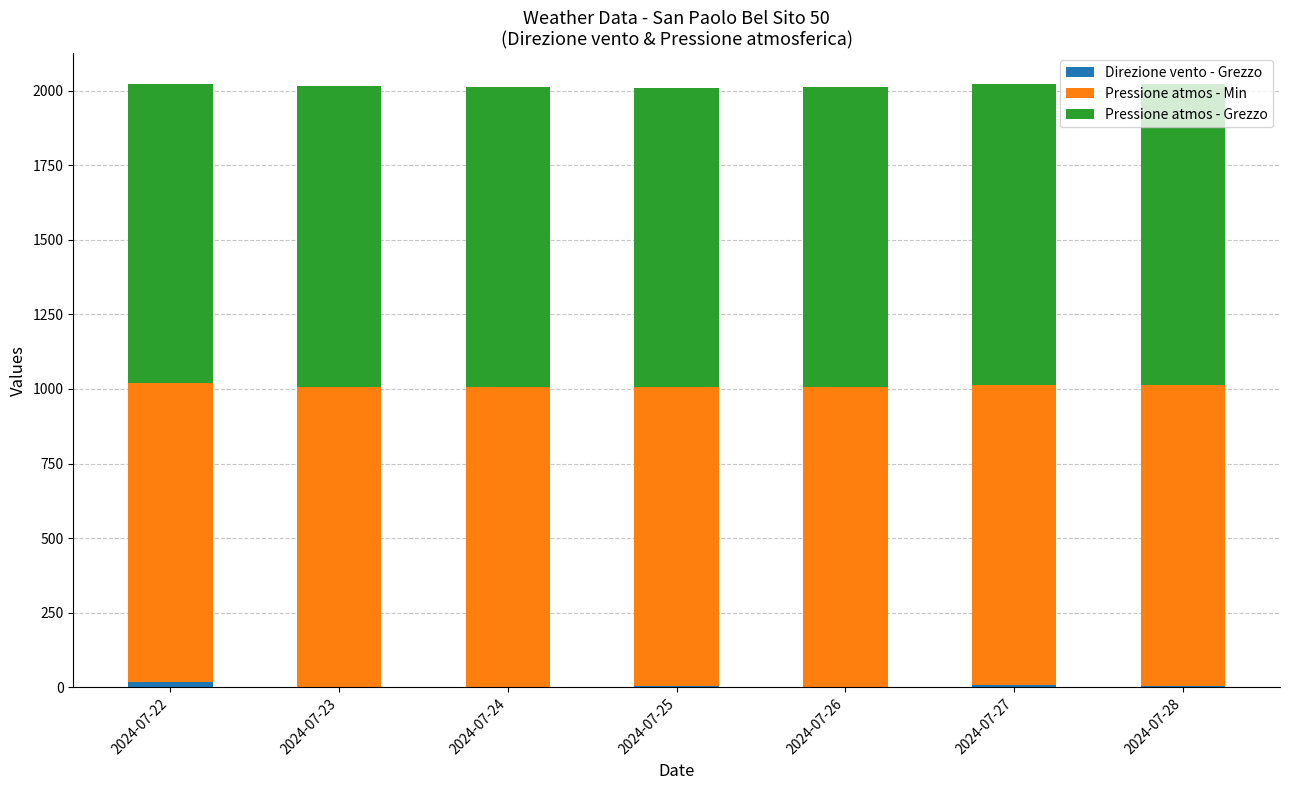

What is the difference between the Pressione atmos - Min values at 2024-07-28 and 2024-07-23?

3.9